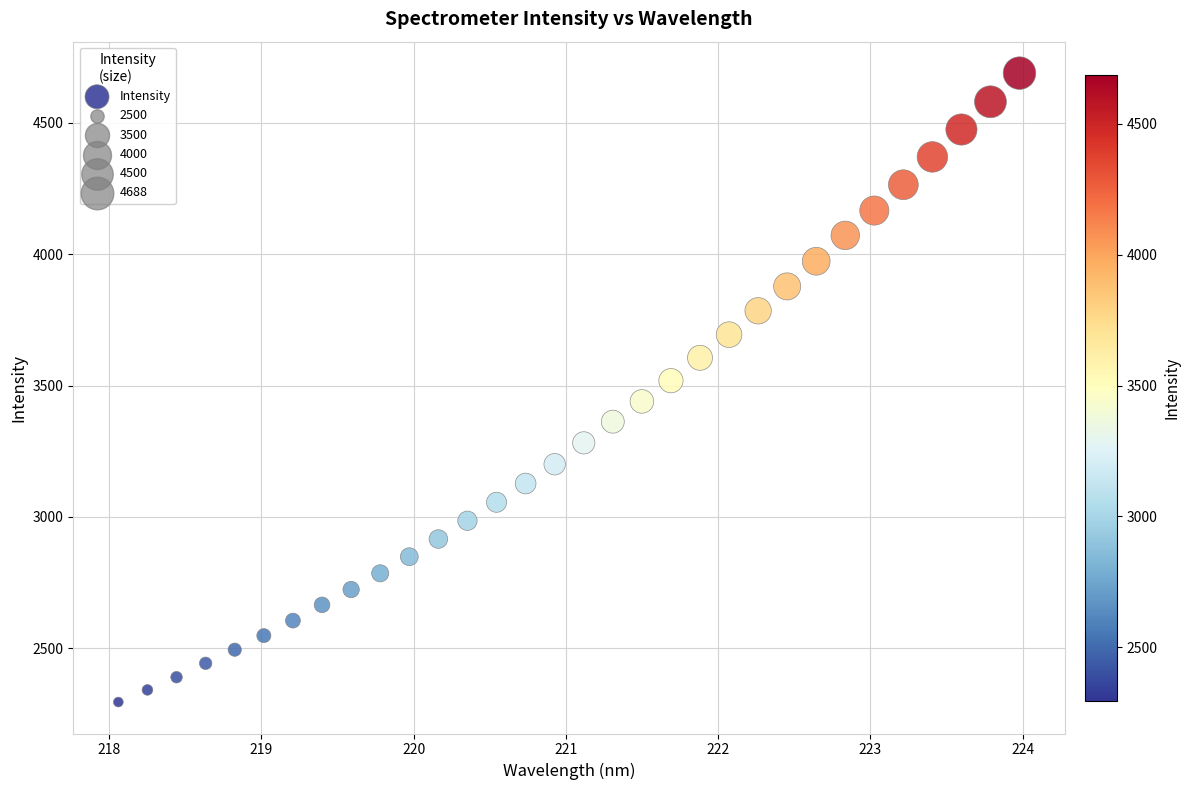

What is the range of X values (max minus min)?

5.9